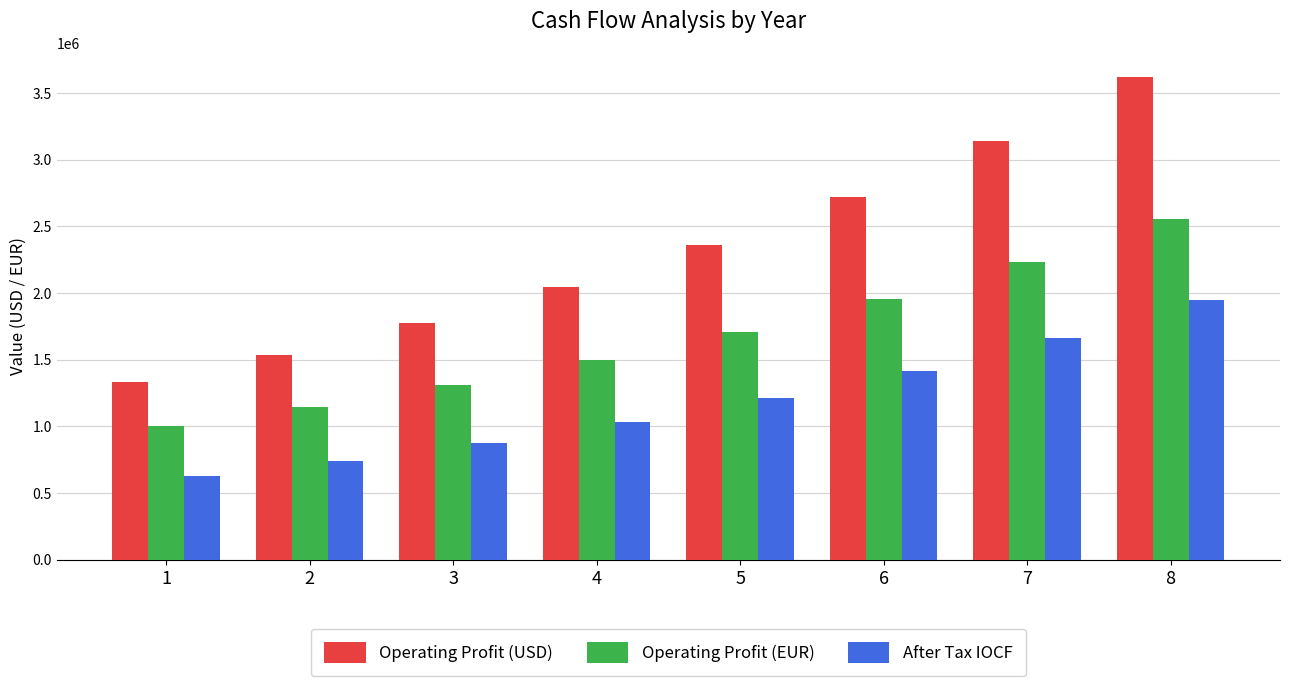

What is the greatest value displayed?

3620530.0